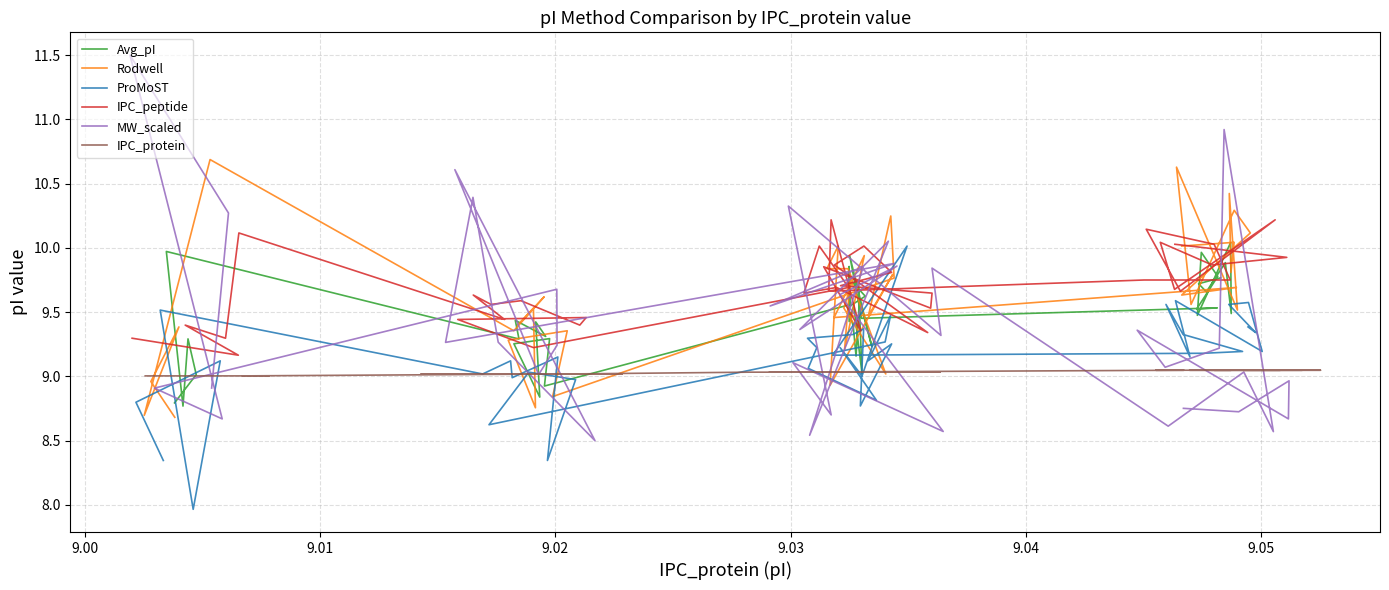

What are all the series names shown in the legend?

Avg_pI, Rodwell, ProMoST, IPC_peptide, MW_scaled, IPC_protein